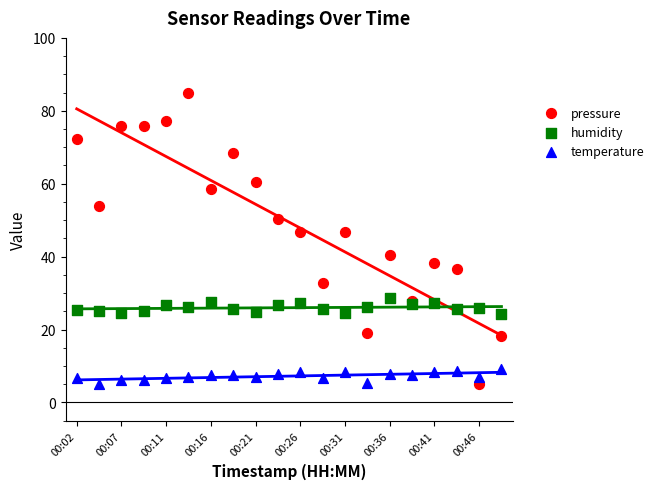

Which series has the largest Y range (max minus min)?

pressure